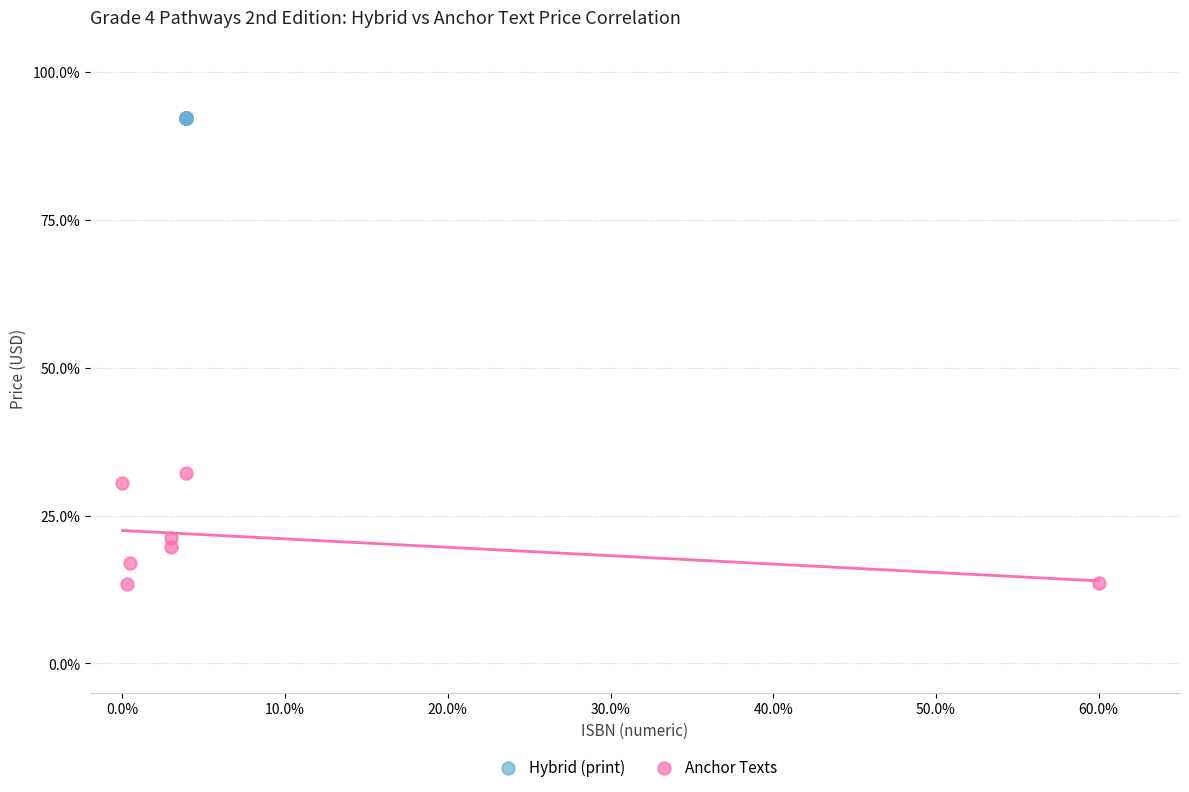

Which series contains the highest Y value?

Hybrid (print)